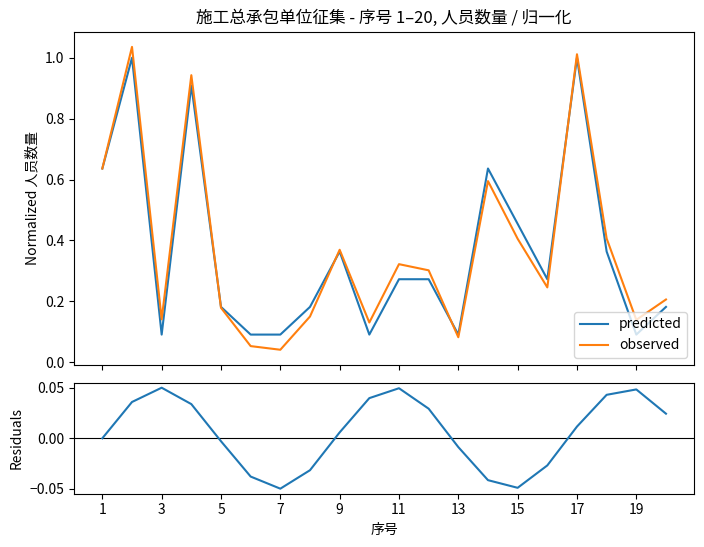

Reading left to right, what are all the values shown in this chart?

predicted: 0.6	1.0	0.1	0.9	0.2	0.1	0.1	0.2	0.4	0.1	0.3	0.3	0.1	0.6	0.5	0.3	1.0	0.4	0.1	0.2
observed: 0.6	1.0	0.1	0.9	0.2	0.1	0.0	0.2	0.4	0.1	0.3	0.3	0.1	0.6	0.4	0.2	1.0	0.4	0.1	0.2
residuals: 0.0	0.0	0.0	0.0	-0.0	-0.0	-0.0	-0.0	0.0	0.0	0.0	0.0	-0.0	-0.0	-0.0	-0.0	0.0	0.0	0.0	0.0